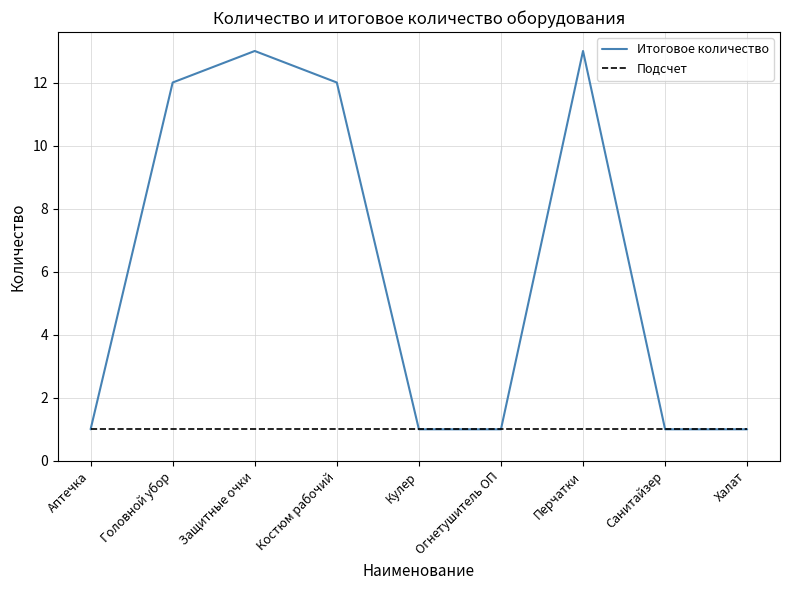

What are all the series names shown in the legend?

Итоговое количество, Подсчет